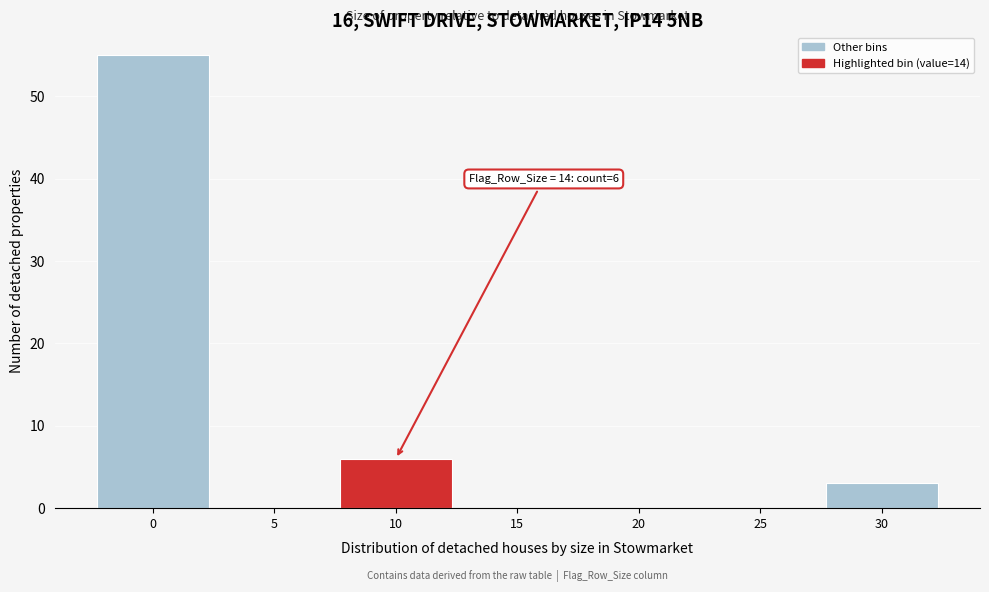

Reading left to right, list all the values displayed in this chart.

0=55	5=0	10=6	15=0	20=0	25=0	30=3